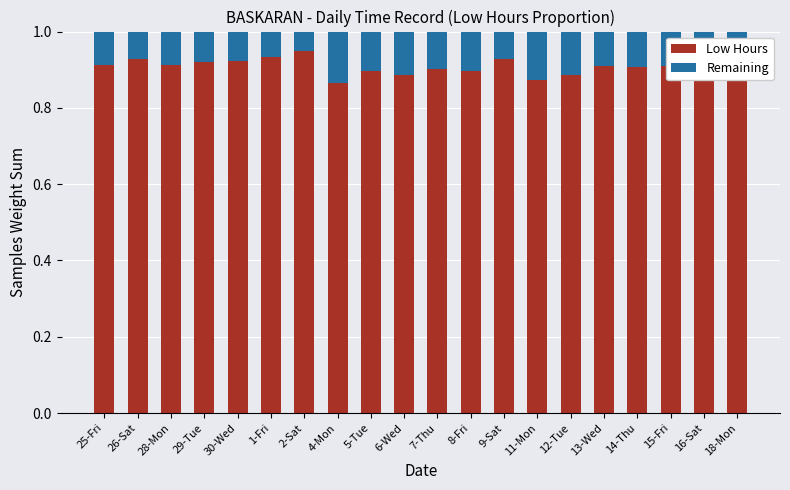

What is the total value across all series at 16-Sat?

1.0